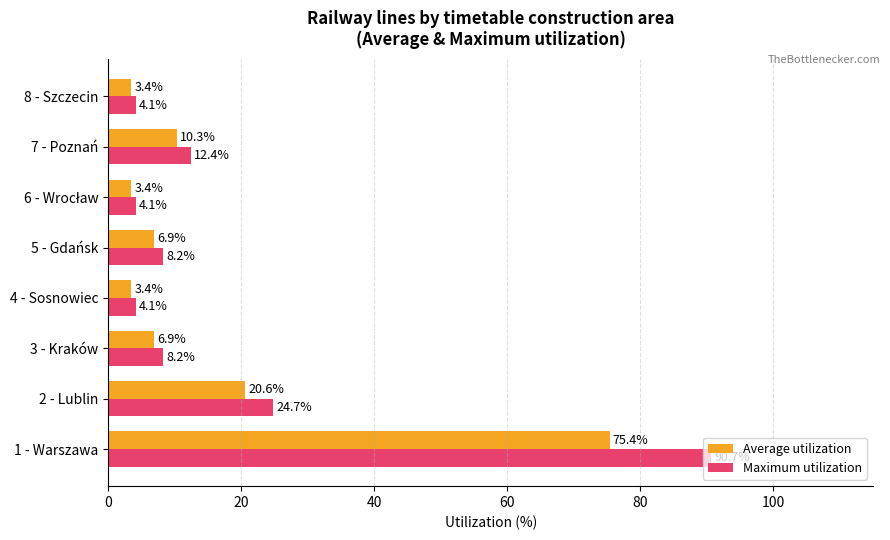

At which category does the chart reach its peak across all series?

1 - Warszawa